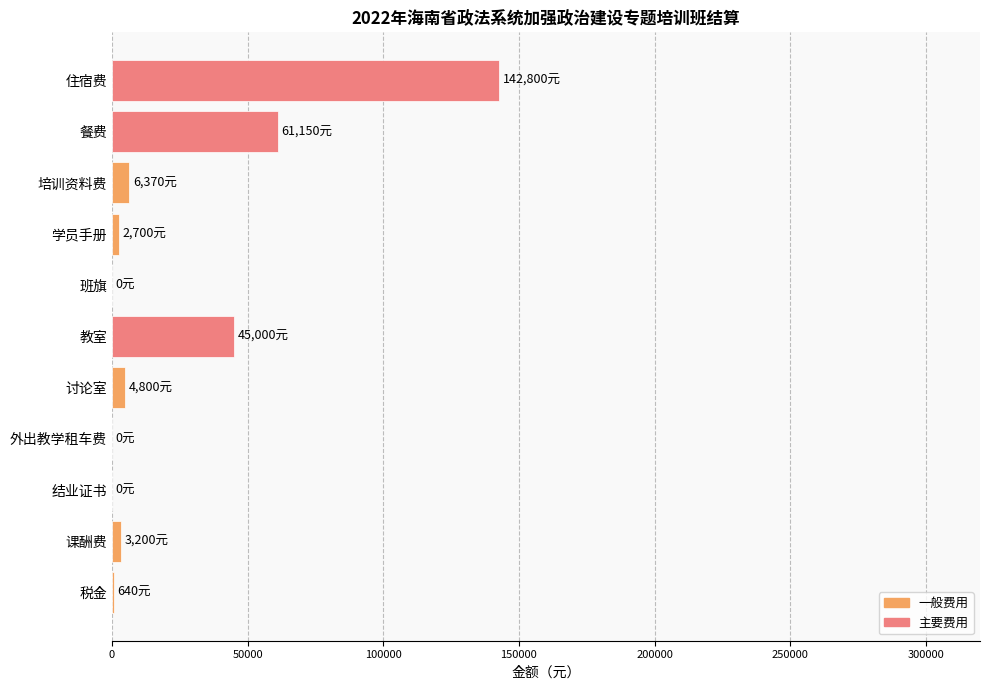

At which label is the value closest to 71400?

餐费